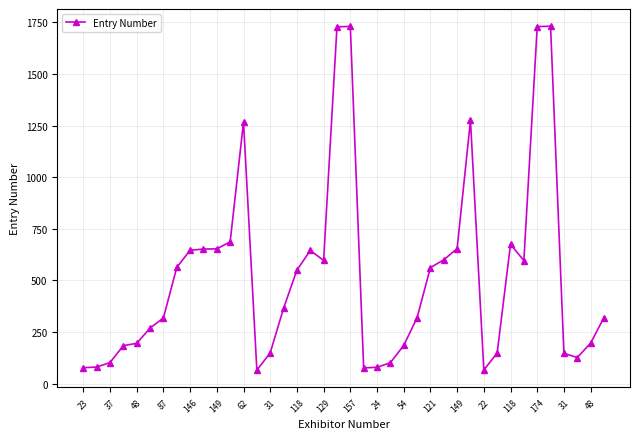

What is the value of the 22nd point from the left?

76